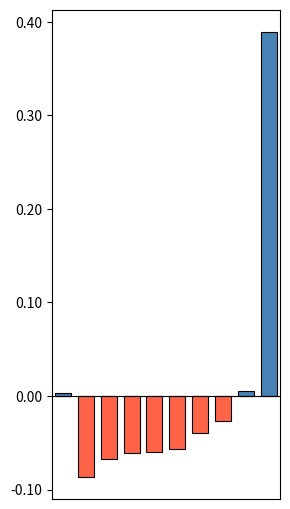

How many groups of bars are there?

10